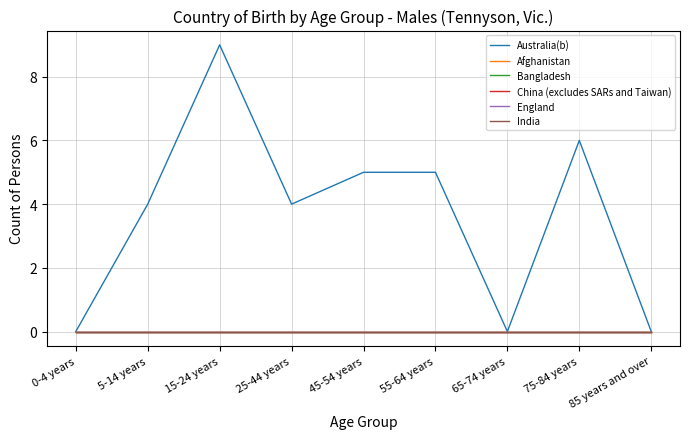

Is this an area chart (filled region under the line)?

No